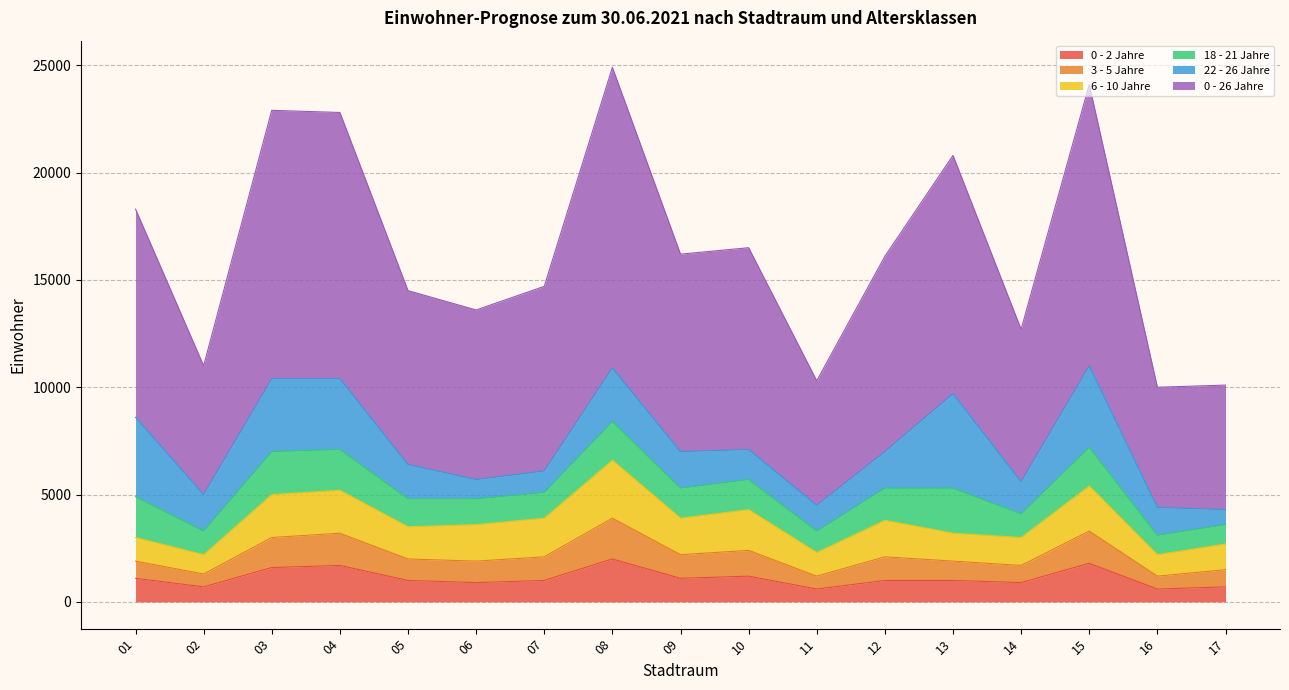

Is the value of 0 - 26 Jahre at 05 greater than the value of 3 - 5 Jahre at 08?

Yes